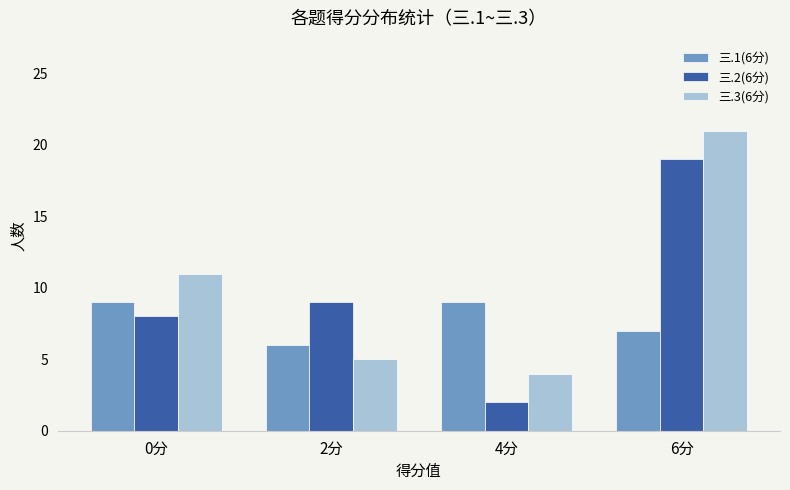

How many bars are there in each group?

3